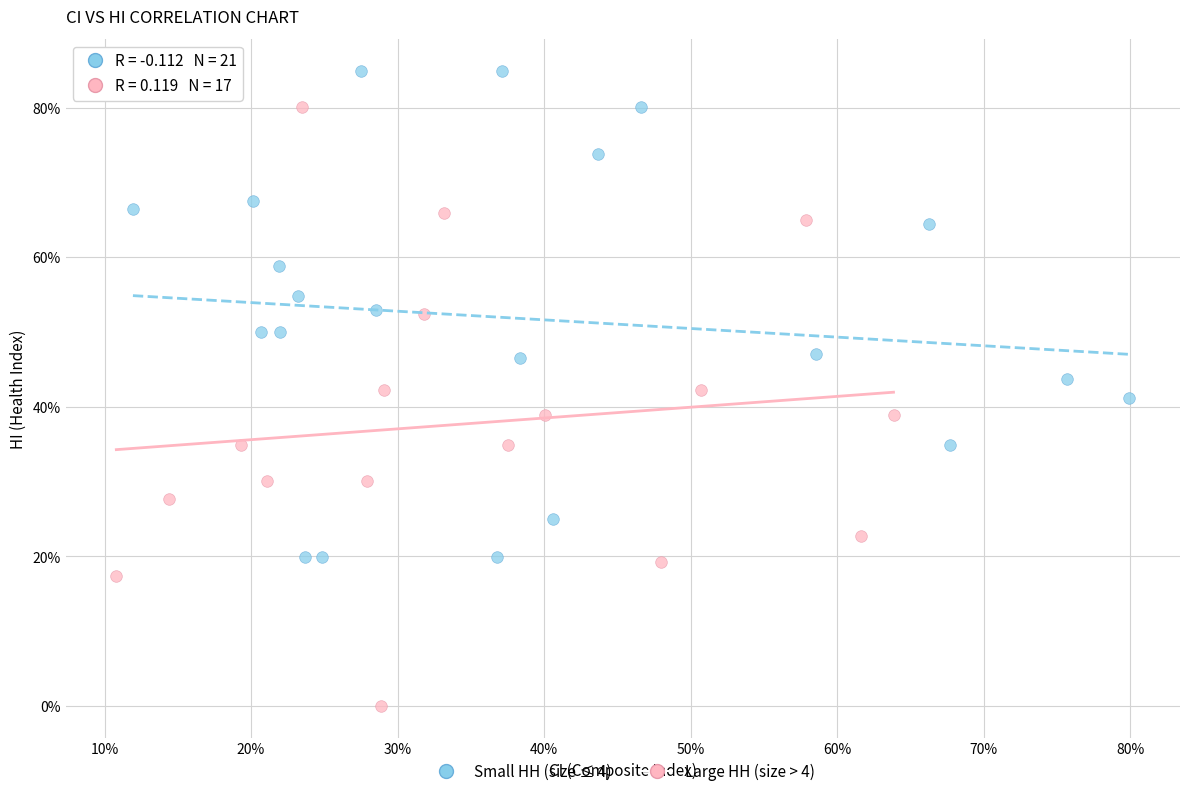

What are all the series names shown in the legend?

Small HH (size ≤ 4), Large HH (size > 4)